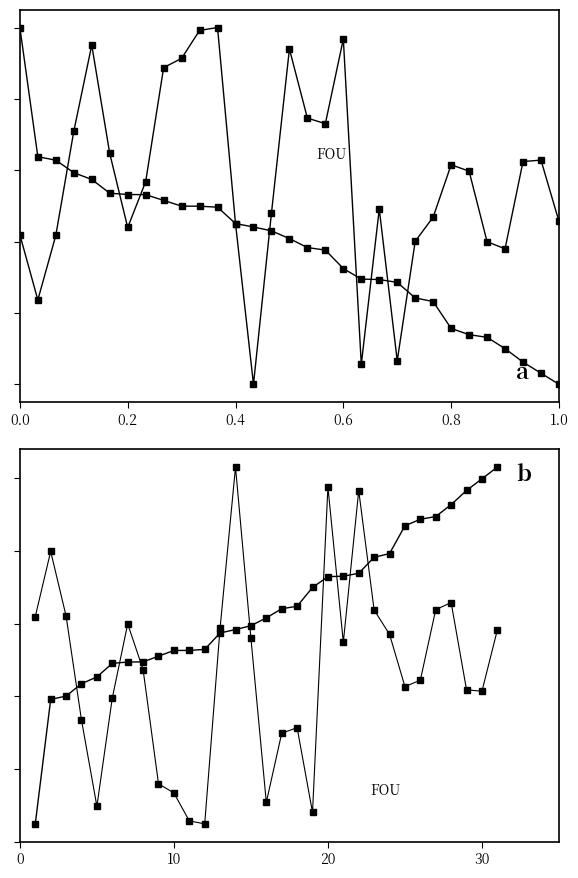

Which series has the widest spread of values?

Best Lap time